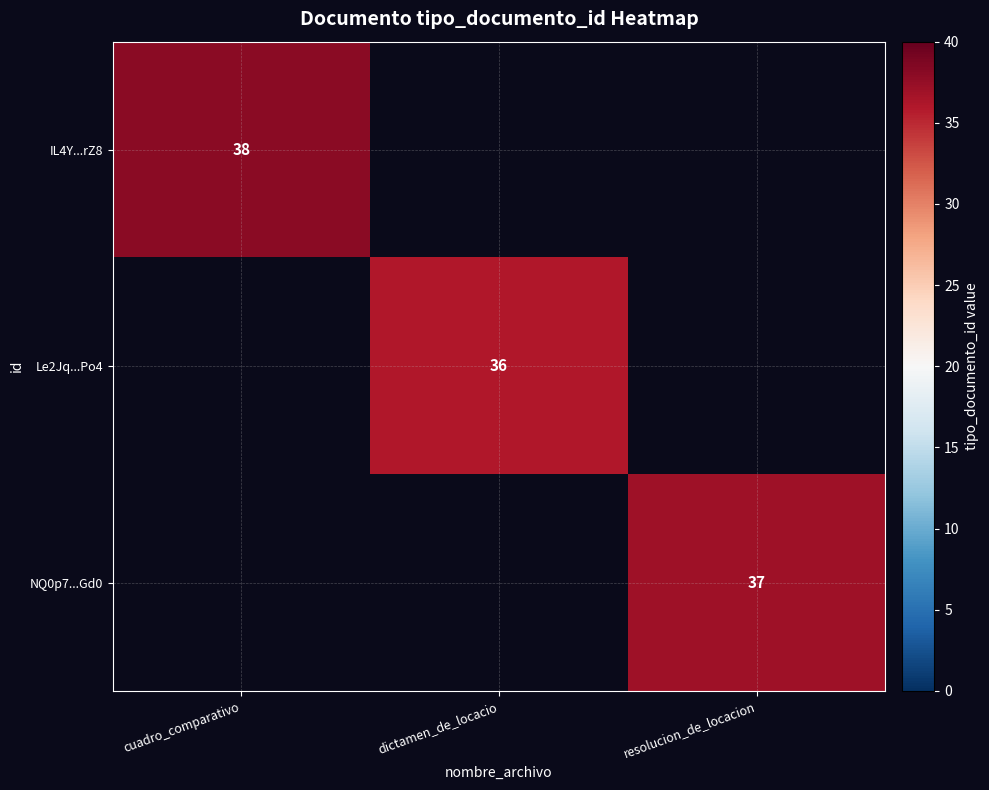

The value of IL4Y...rZ8 at cuadro_comparativo is 38. True or false?

True